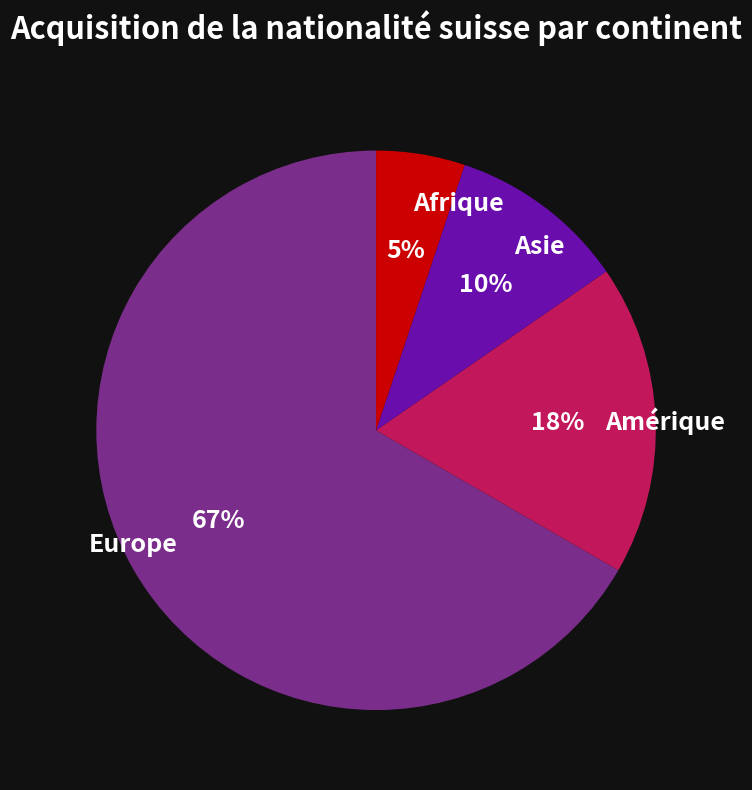

To the nearest percent, what portion does Asie represent?

10%